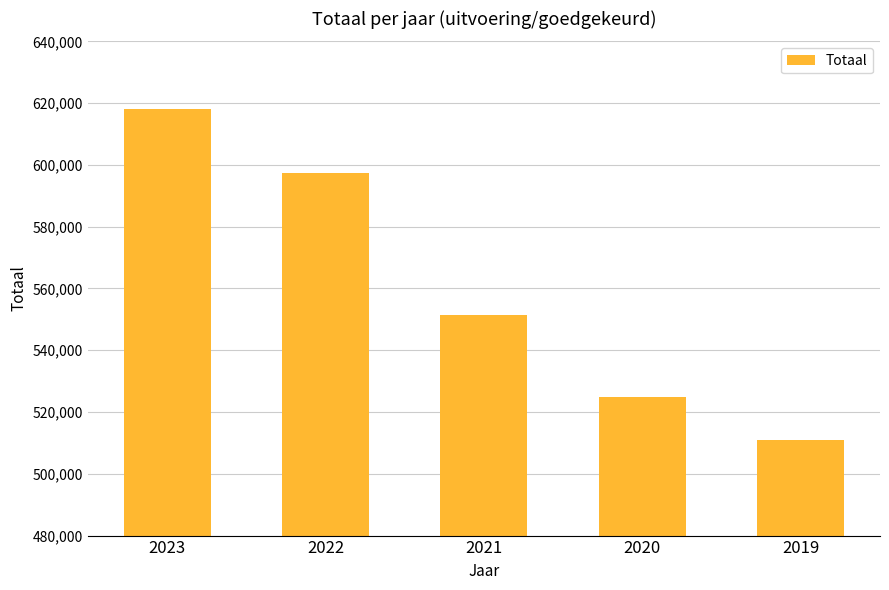

What is the sum of the values at 2023 and 2021?

1169706